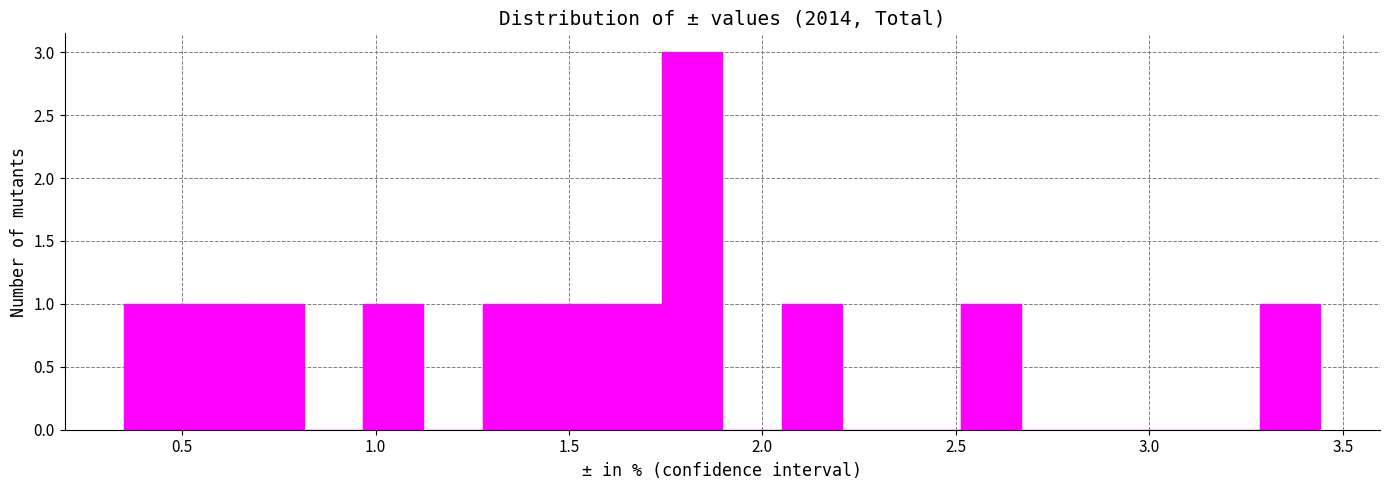

Around what value on the x-axis is the tallest bar? Give the approximate position of its centre, as read against the axis.

1.80